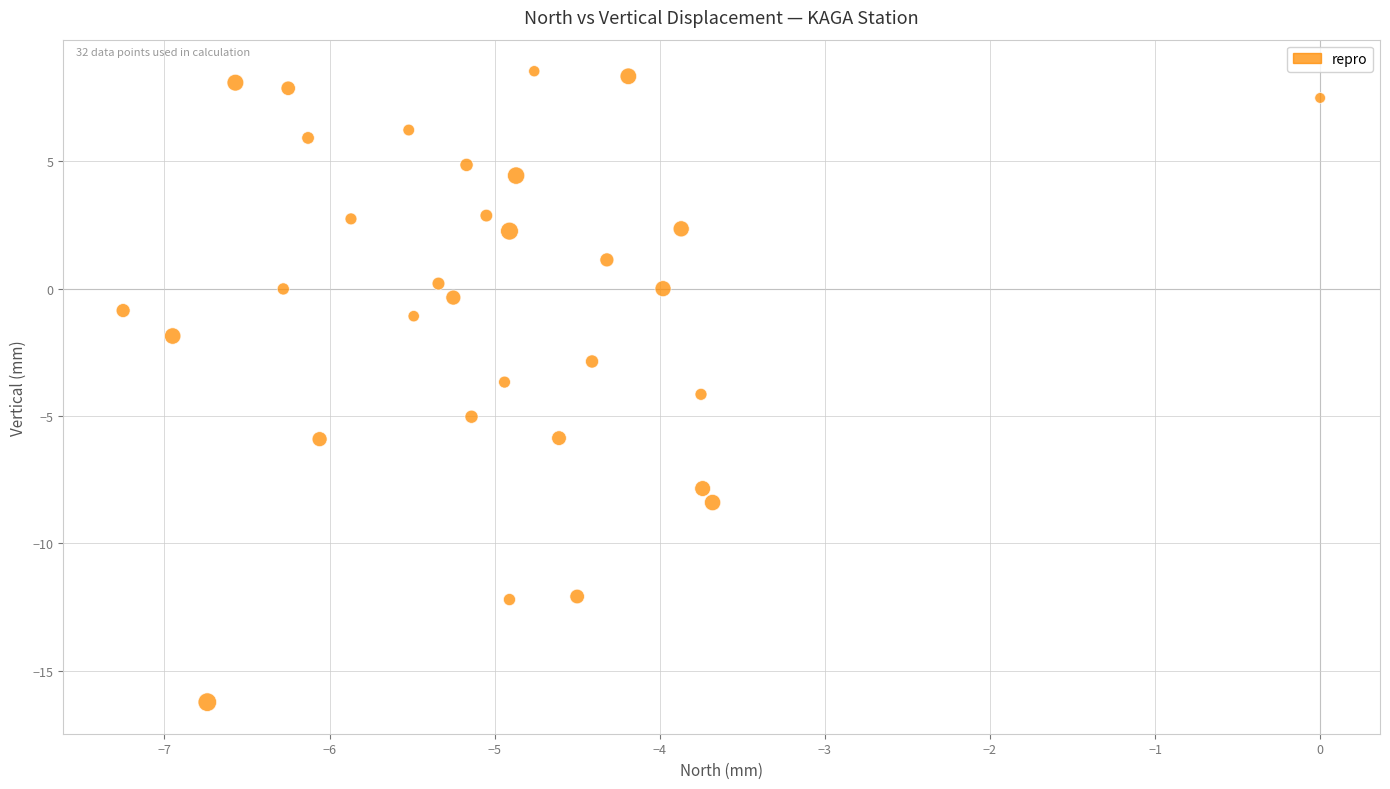

What is the range of Y values (max minus min)?

24.8